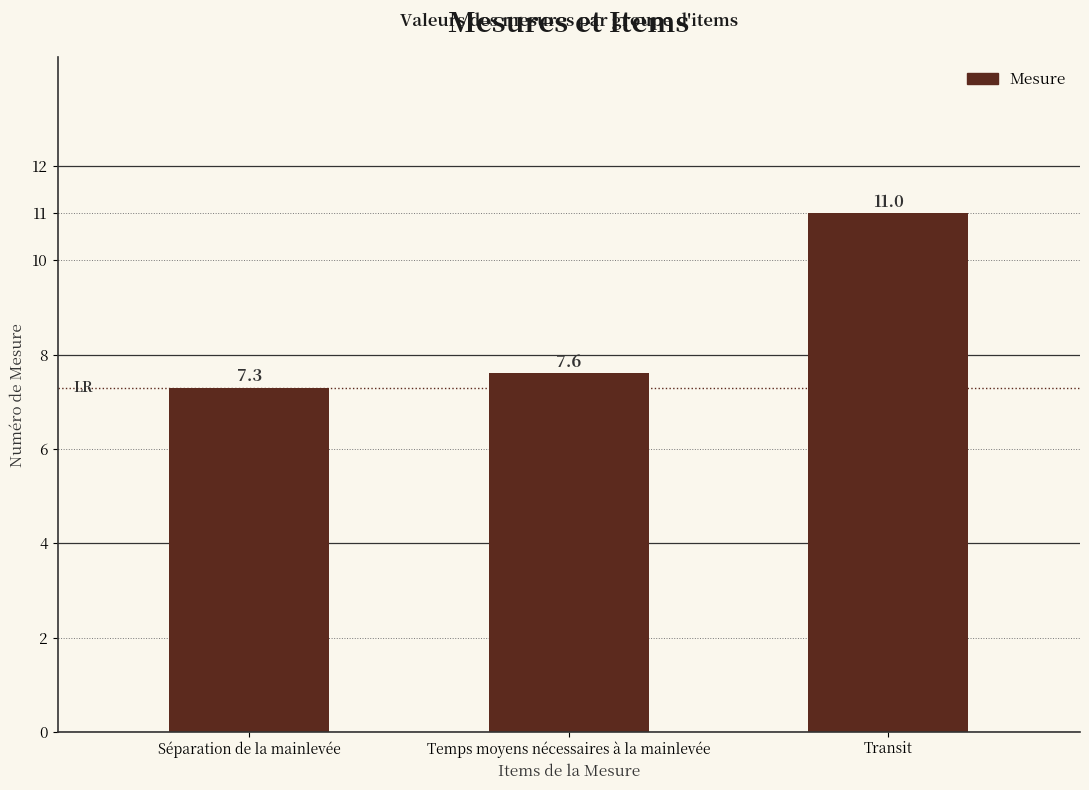

What is the sum of the values at Transit and Séparation de la mainlevée?

18.3